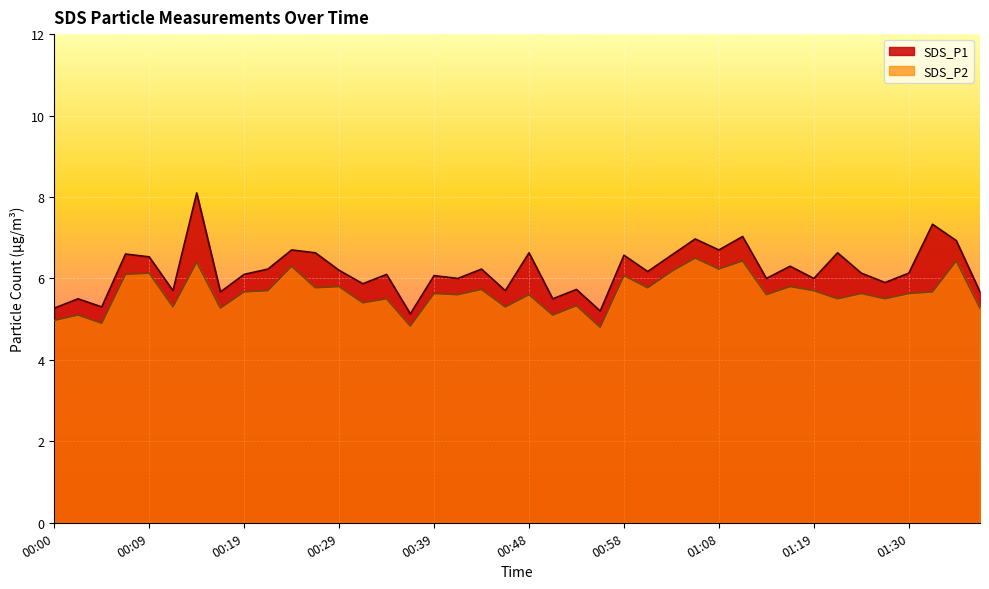

What is the difference between the SDS_P2 values at 00:05 and 00:56?

0.1